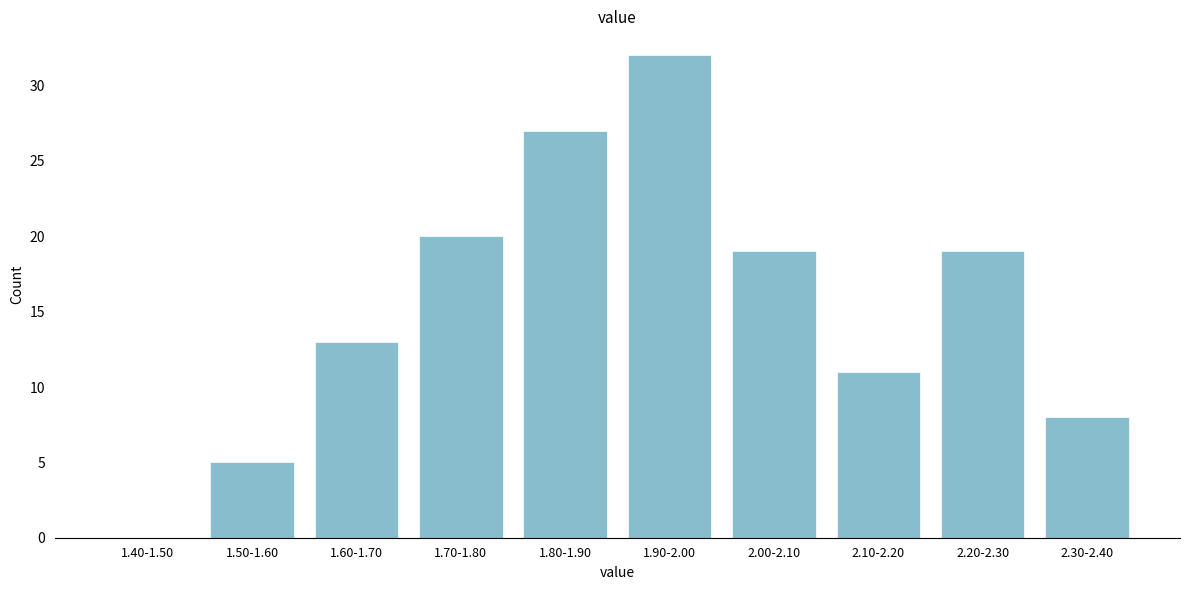

Reading right to left, extract all data points from this chart.

2.30-2.40=8	2.20-2.30=19	2.10-2.20=11	2.00-2.10=19	1.90-2.00=32	1.80-1.90=27	1.70-1.80=20	1.60-1.70=13	1.50-1.60=5	1.40-1.50=0